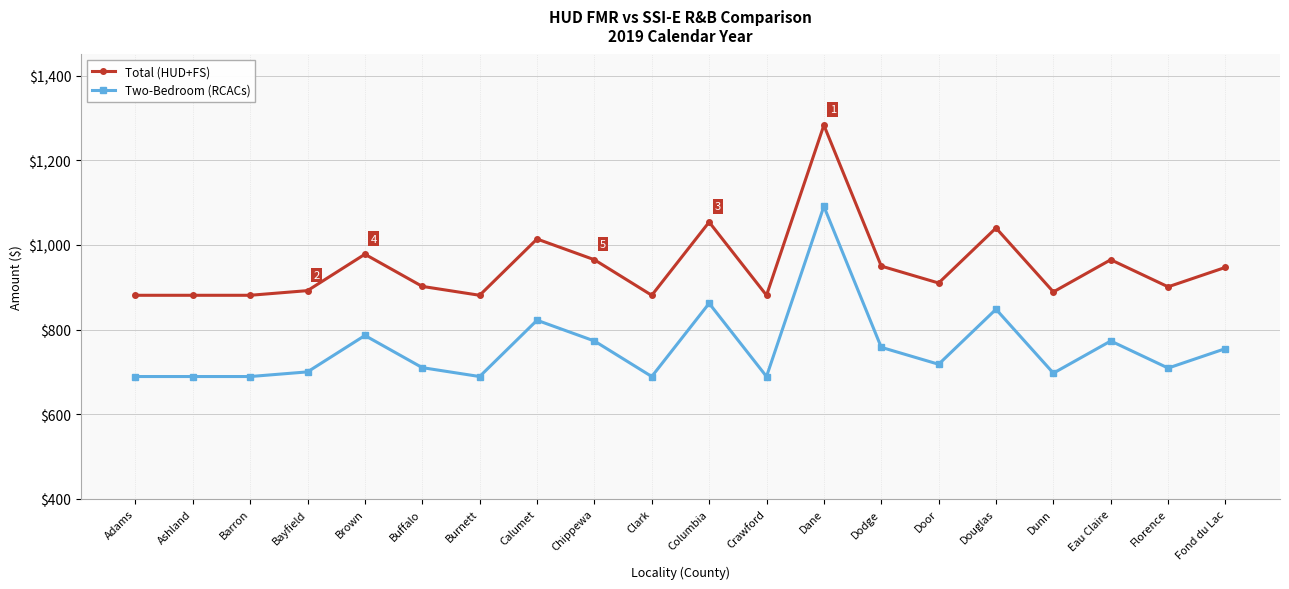

Rank the series by their average value, from highest to lowest.

Total (HUD+FS), Two-Bedroom (RCACs)